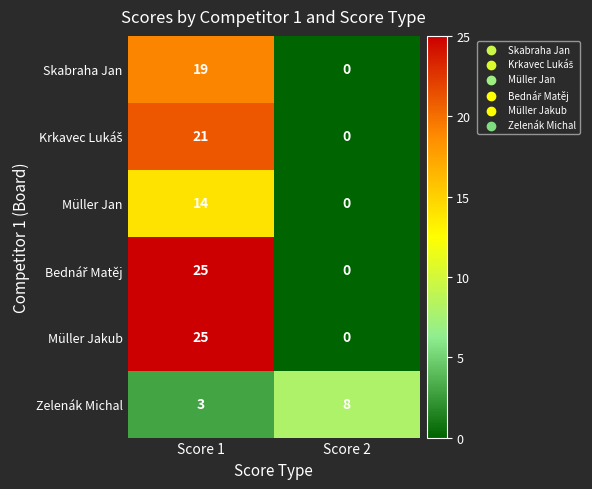

How many distinct data groups are displayed?

6